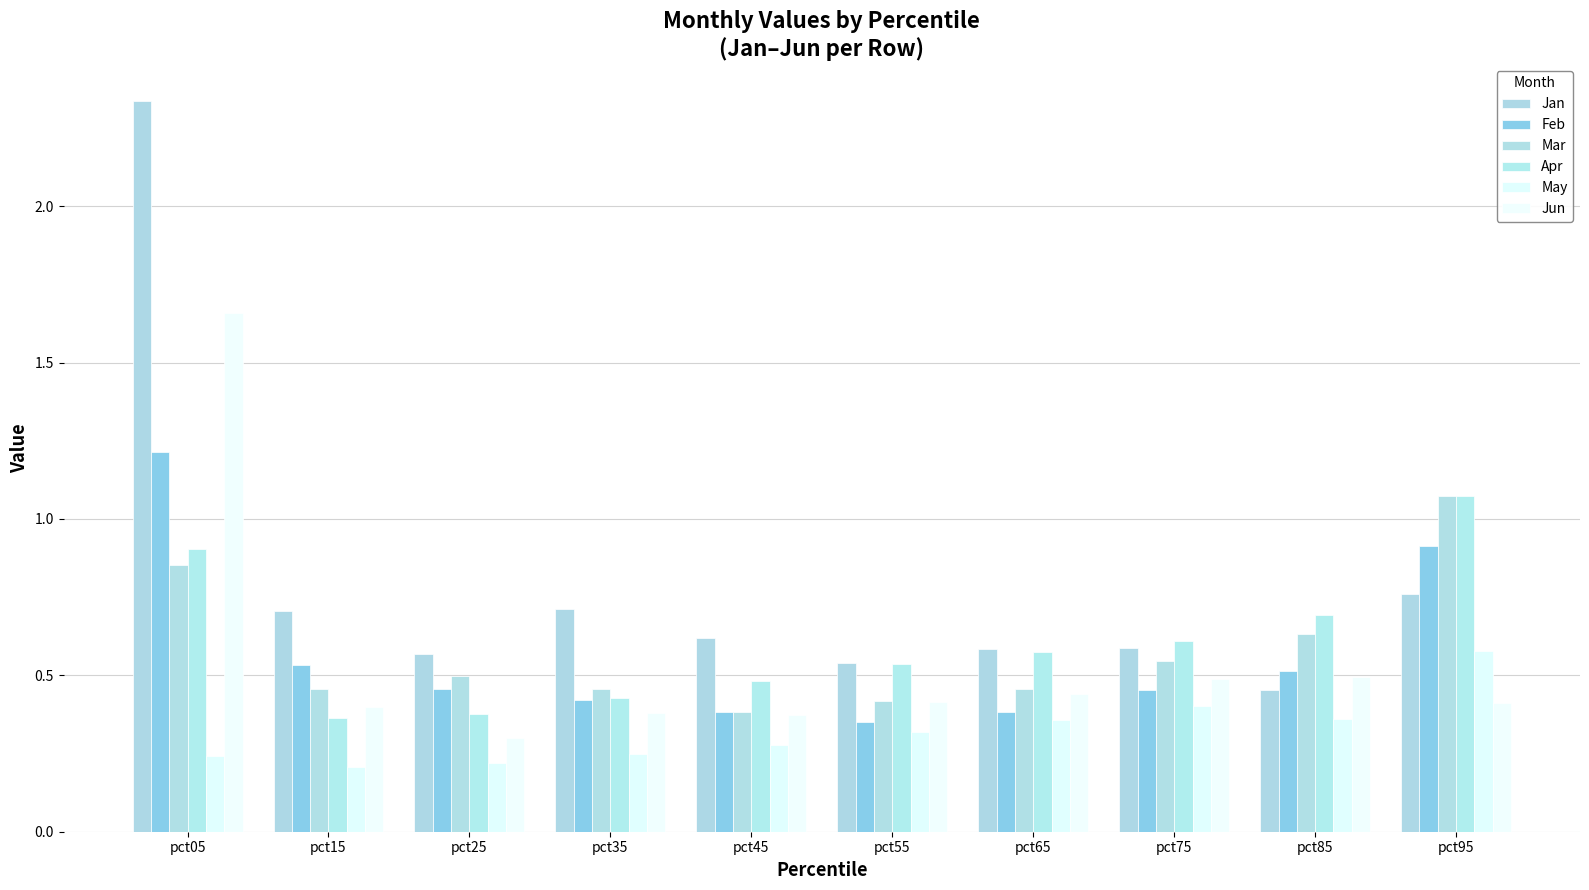

Which series has the largest range (max minus min)?

Jan